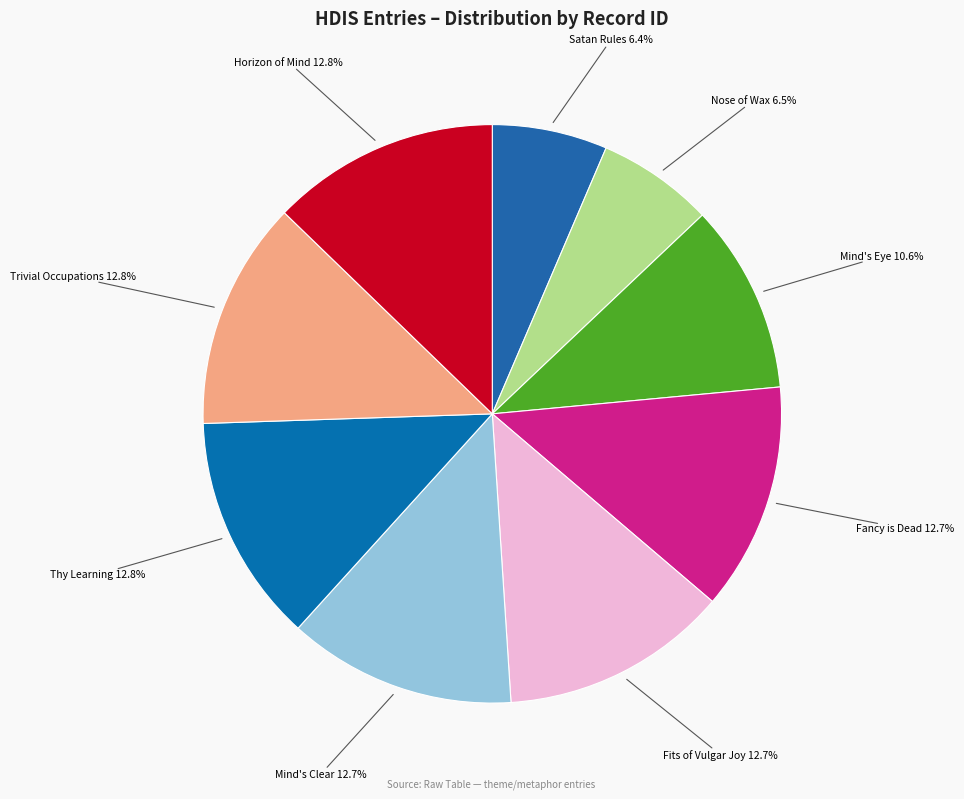

Rank the categories by value from highest to lowest.

Horizon of Mind (16778), Trivial Occupations (16776), Thy Learning (16758), Mind's Clear (16756), Fits of Vulgar Joy (16738), Fancy is Dead (16713), Mind's Eye (13902), Nose of Wax (8545), Satan Rules (8460)